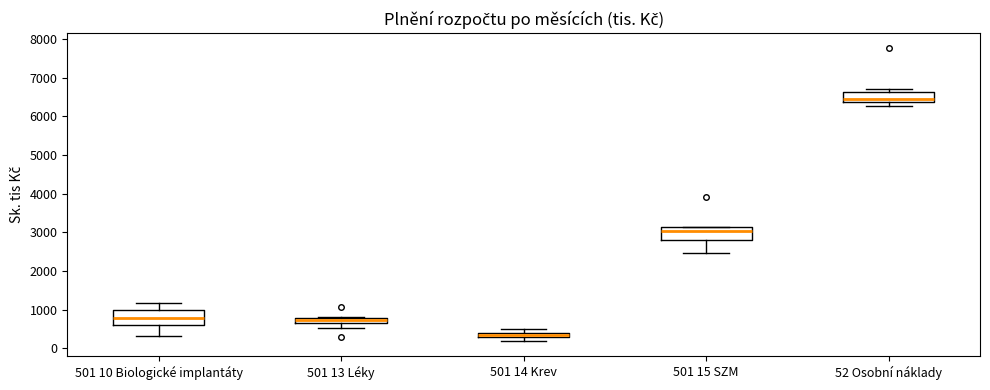

Where is the upper edge of the box for 501 13 Léky on the y-axis? The values are not printed on the chart, so give them approximately, as read against the axis.

800